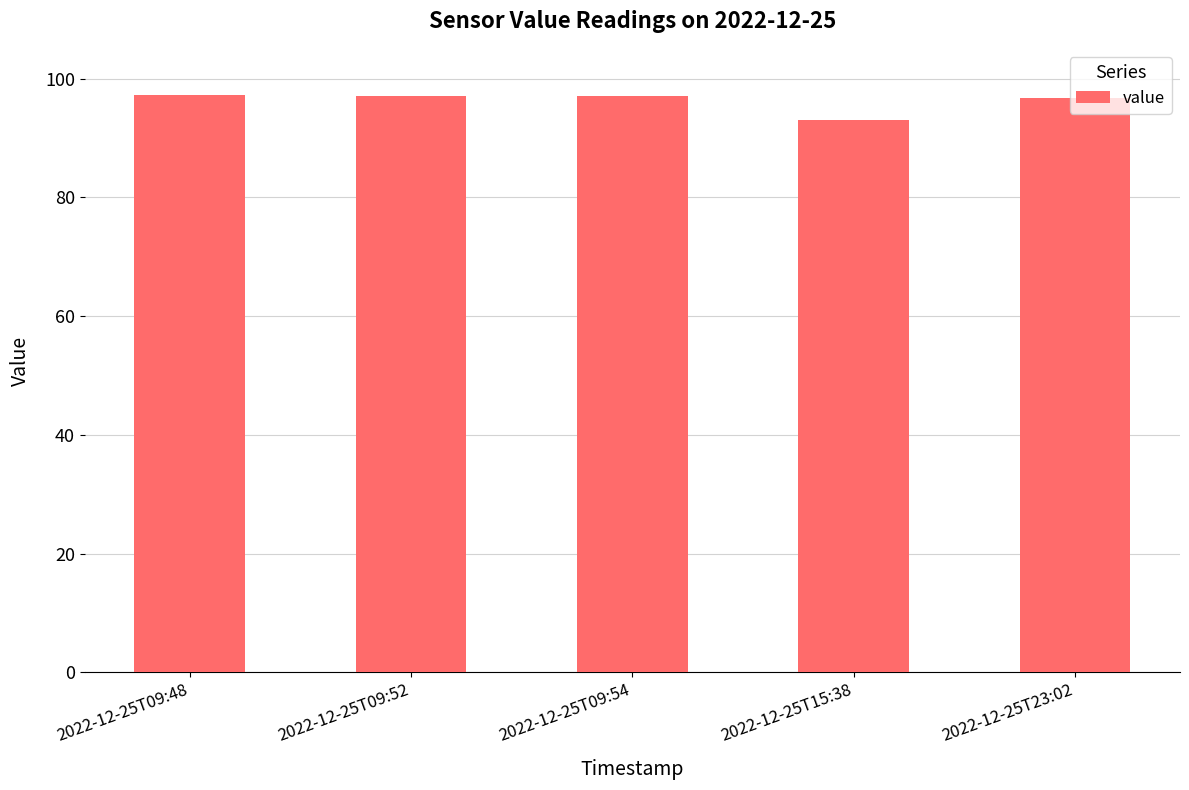

The chart shows a value of 37.4 at 2022-12-25T09:54. True or false?

False